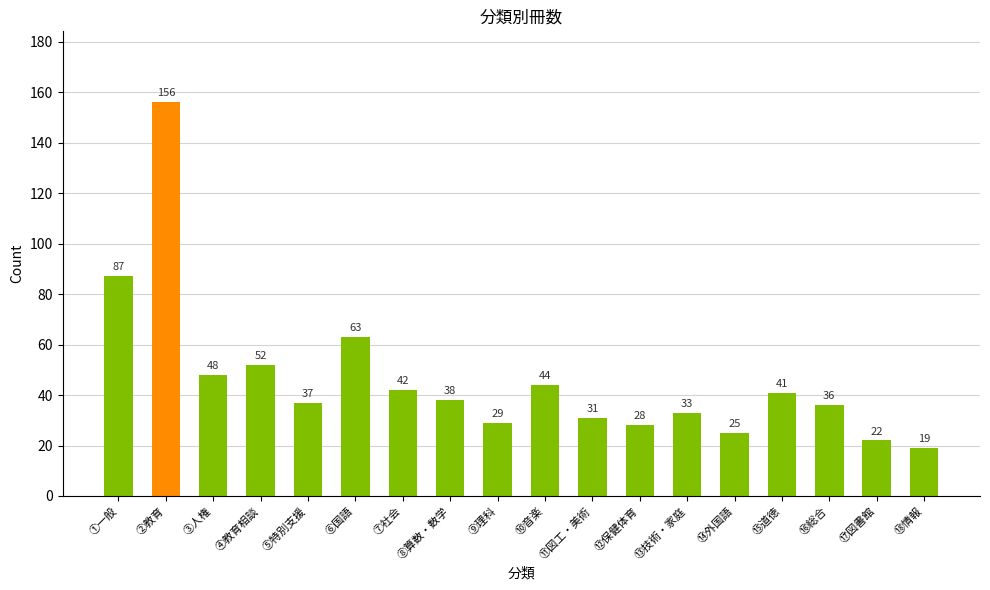

What is the change in value from ⑦社会 to ⑫保健体育?

-14